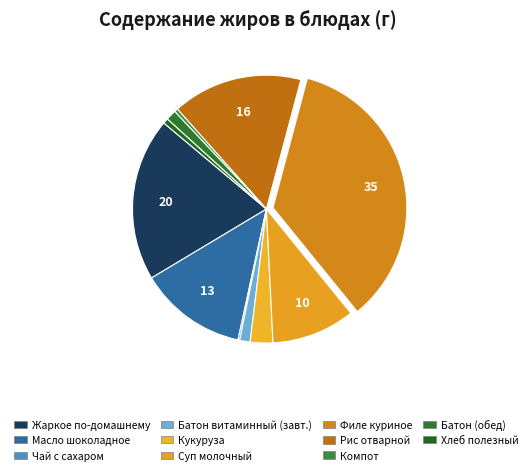

Rank the categories by value from highest to lowest.

Филе куриное панированное, Жаркое по-домашнему, Рис отварной, Масло шоколадное, Суп молочный с вермишелью, Кукуруза консервированная, Батон витаминный (завтрак), Батон витаминный (обед), Хлеб полезный, Компот из яблок, Чай с сахаром